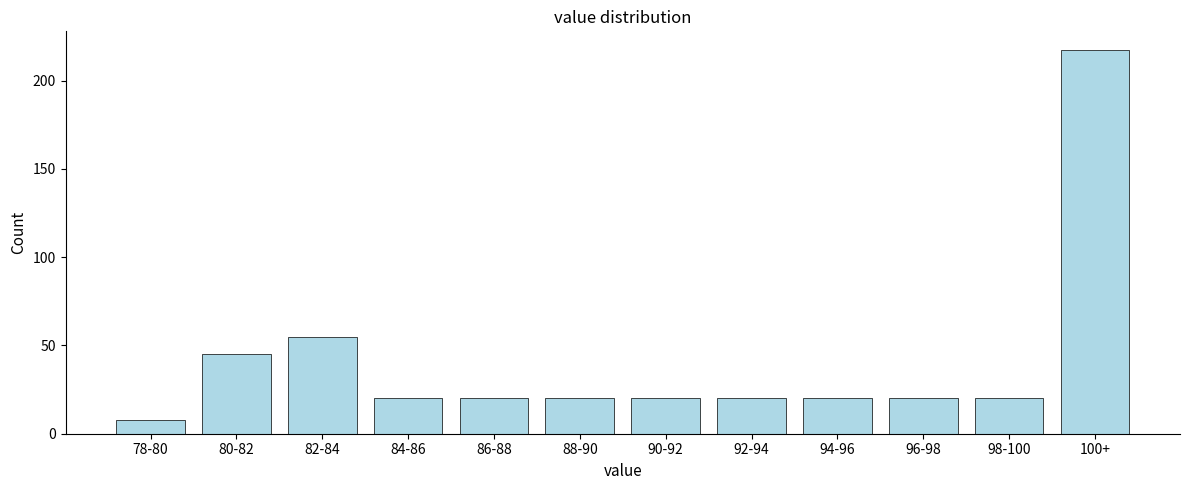

Reading right to left, what are all the values shown in this chart?

100+=217	98-100=20	96-98=20	94-96=20	92-94=20	90-92=20	88-90=20	86-88=20	84-86=20	82-84=55	80-82=45	78-80=8